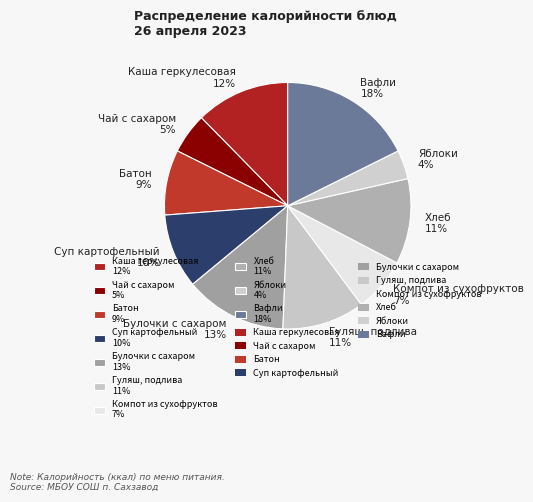

Which category has the smallest portion of the pie?

Яблоки